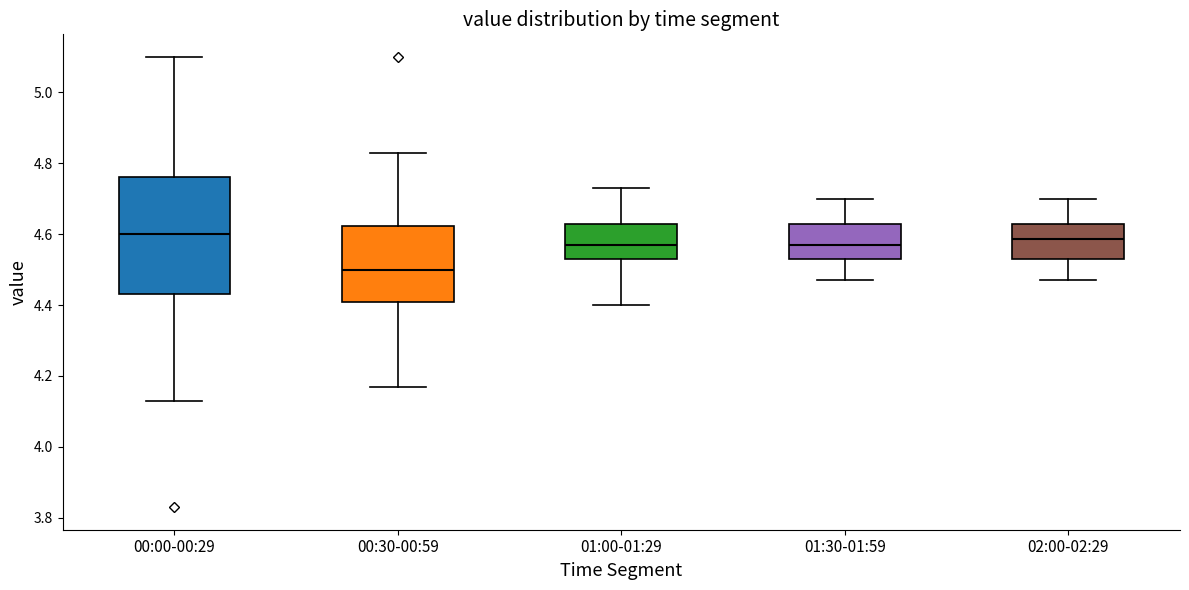

Which box's median line is the lowest?

00:30-00:59